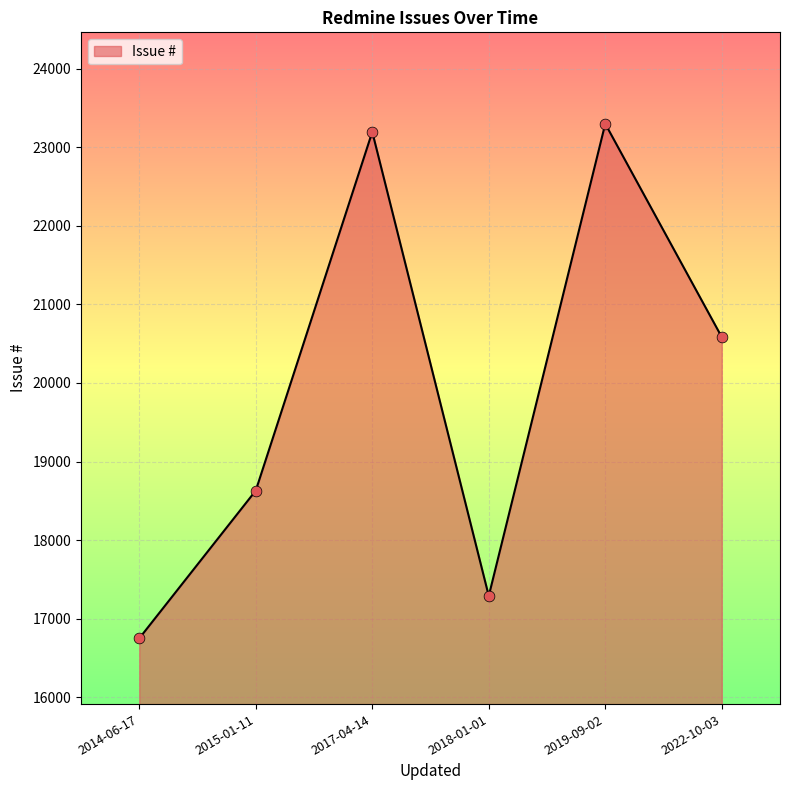

Which has a higher value, 2019-09-02 or 2018-01-01?

2019-09-02